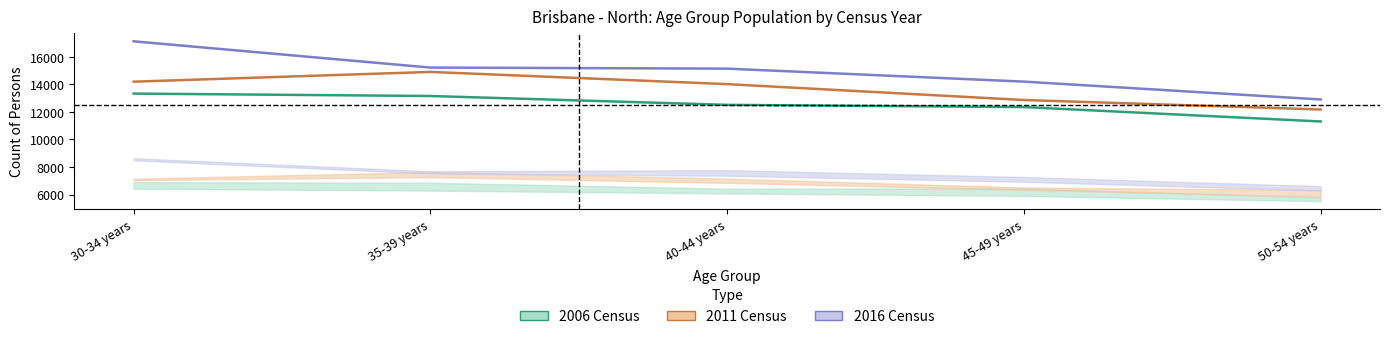

True or false: Persons 2006 has more than 1 points higher than both neighbors.

False